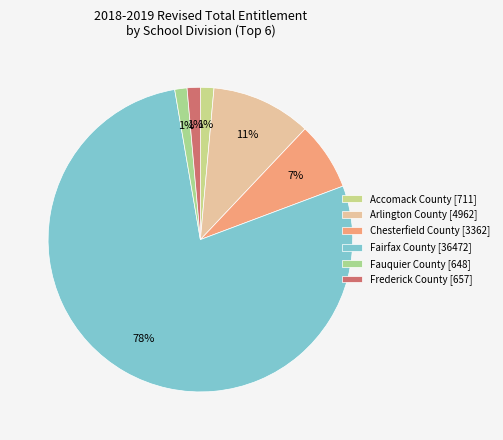

Is Fairfax County [36472] the majority of the pie?

Yes